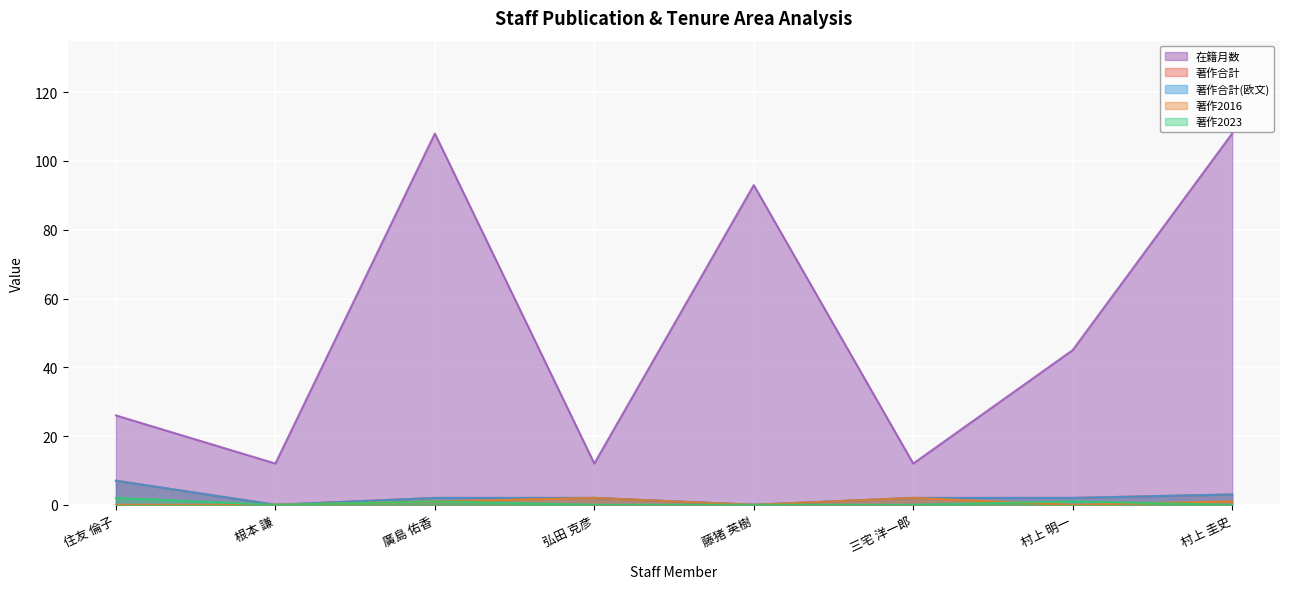

Which series has the largest range (max minus min)?

在籍月数